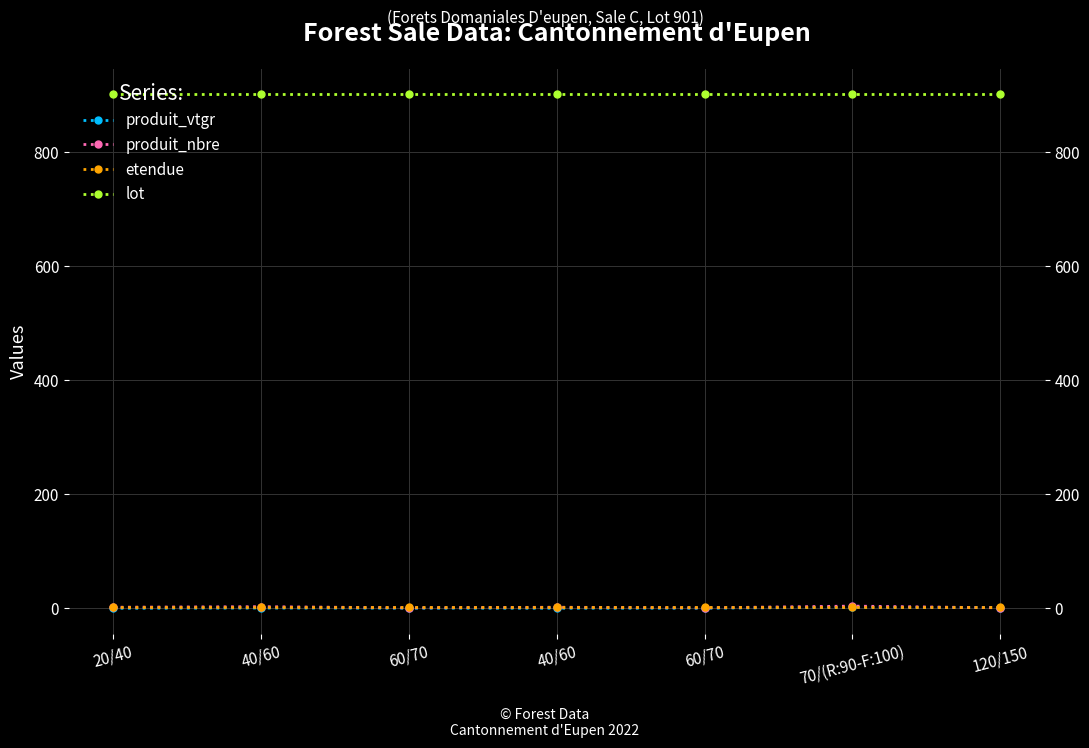

Where is the first local maximum for produit_nbre?

40/60